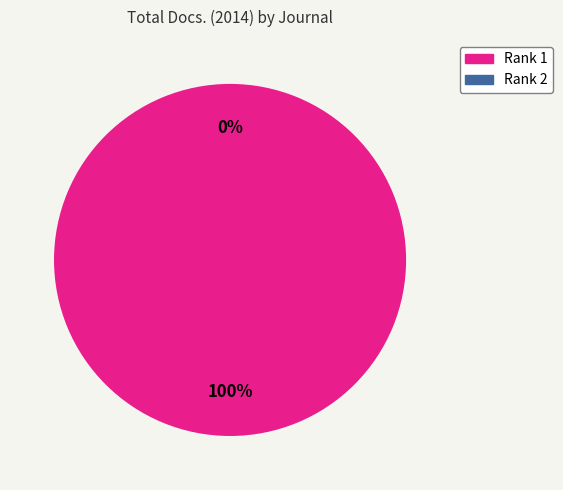

Rank the categories by value from highest to lowest.

Rank 1 (Austral journal of veterinary sciences), Rank 2 (Archivos de Medicina Veterinaria)